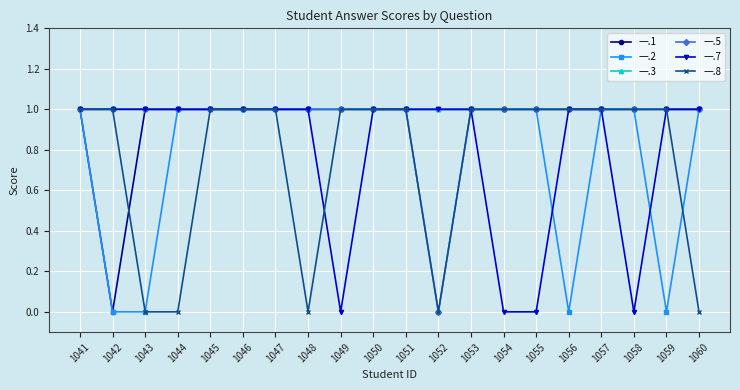

Reading left to right, transcribe all the data shown in this chart.

一.1: 1041=1	1042=0	1043=1	1044=1	1045=1	1046=1	1047=1	1048=1	1049=1	1050=1	1051=1	1052=1	1053=1	1054=1	1055=1	1056=1	1057=1	1058=1	1059=1	1060=1
一.2: 1041=1	1042=0	1043=0	1044=1	1045=1	1046=1	1047=1	1048=1	1049=1	1050=1	1051=1	1052=1	1053=1	1054=1	1055=1	1056=0	1057=1	1058=1	1059=0	1060=1
一.3: 1041=1	1042=1	1043=1	1044=1	1045=1	1046=1	1047=1	1048=1	1049=1	1050=1	1051=1	1052=1	1053=1	1054=1	1055=1	1056=1	1057=1	1058=1	1059=1	1060=1
一.5: 1041=1	1042=1	1043=1	1044=1	1045=1	1046=1	1047=1	1048=1	1049=1	1050=1	1051=1	1052=0	1053=1	1054=1	1055=1	1056=1	1057=1	1058=1	1059=1	1060=1
一.7: 1041=1	1042=1	1043=1	1044=1	1045=1	1046=1	1047=1	1048=1	1049=0	1050=1	1051=1	1052=1	1053=1	1054=0	1055=0	1056=1	1057=1	1058=0	1059=1	1060=1
一.8: 1041=1	1042=1	1043=0	1044=0	1045=1	1046=1	1047=1	1048=0	1049=1	1050=1	1051=1	1052=0	1053=1	1054=1	1055=1	1056=1	1057=1	1058=1	1059=1	1060=0